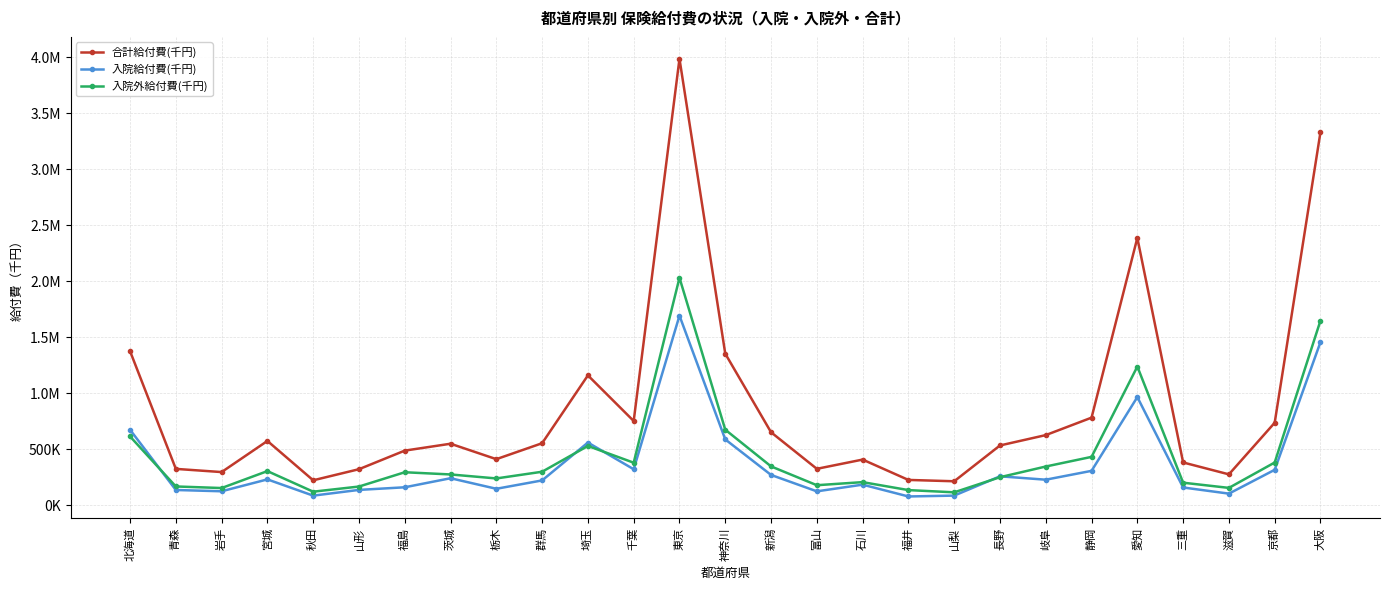

Is this an area chart (filled region under the line)?

No